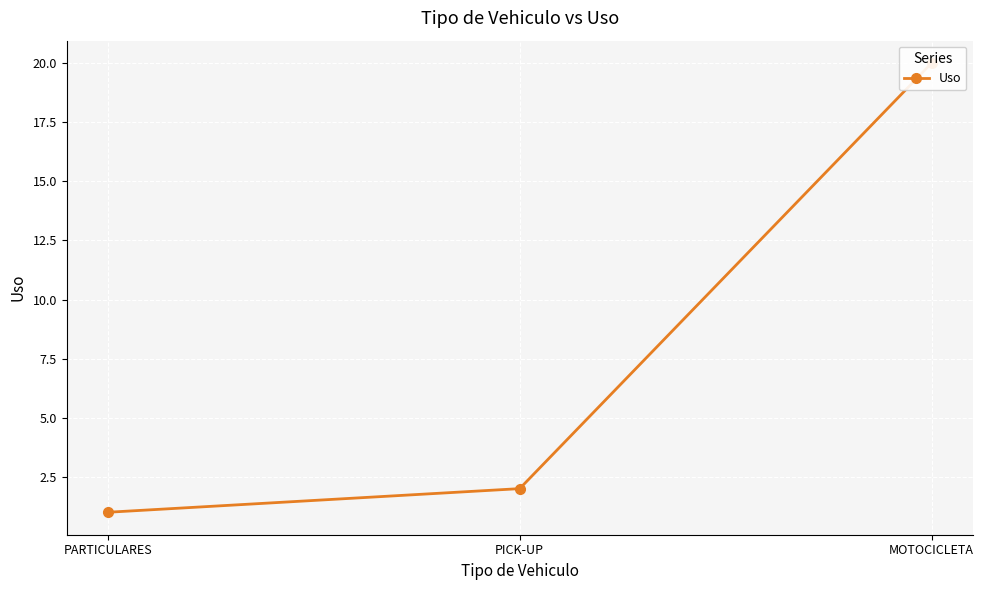

What is the value of the 2nd point from the left?

2